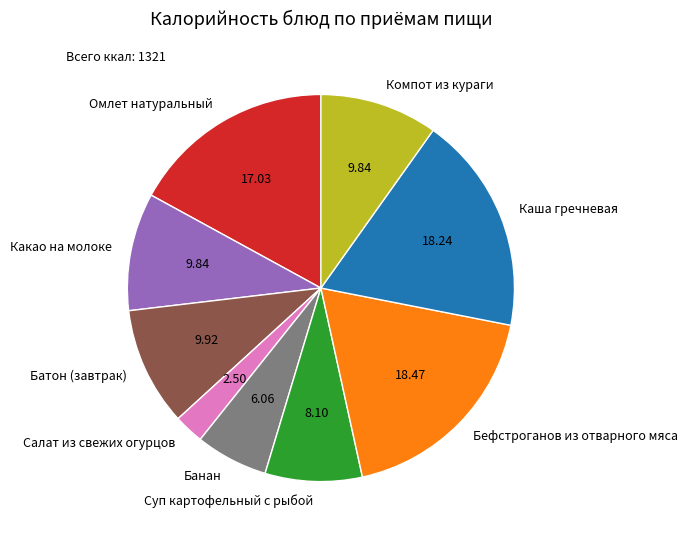

Which category has the smallest portion of the pie?

Салат из свежих огурцов